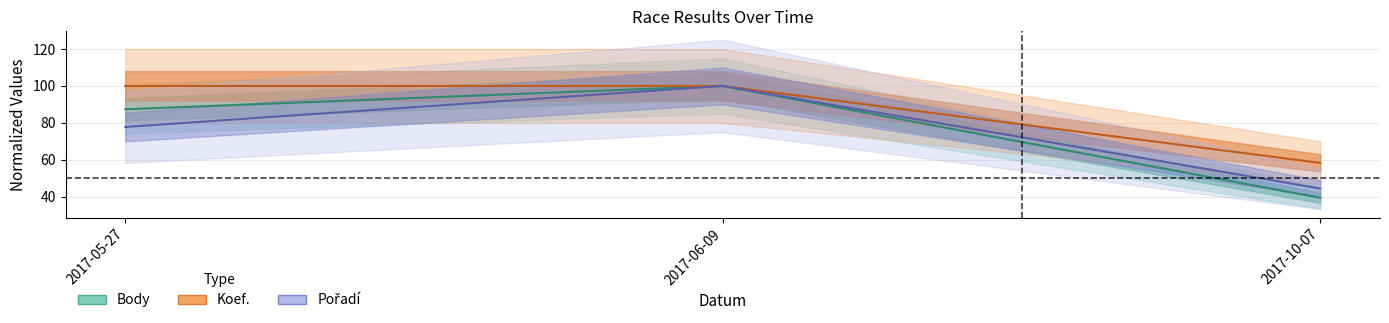

Reading left to right, extract all data points from this chart.

Body: 87.4	100.0	39.4
Pořadí: 77.8	100.0	44.4
Koef.: 100.0	100.0	58.3